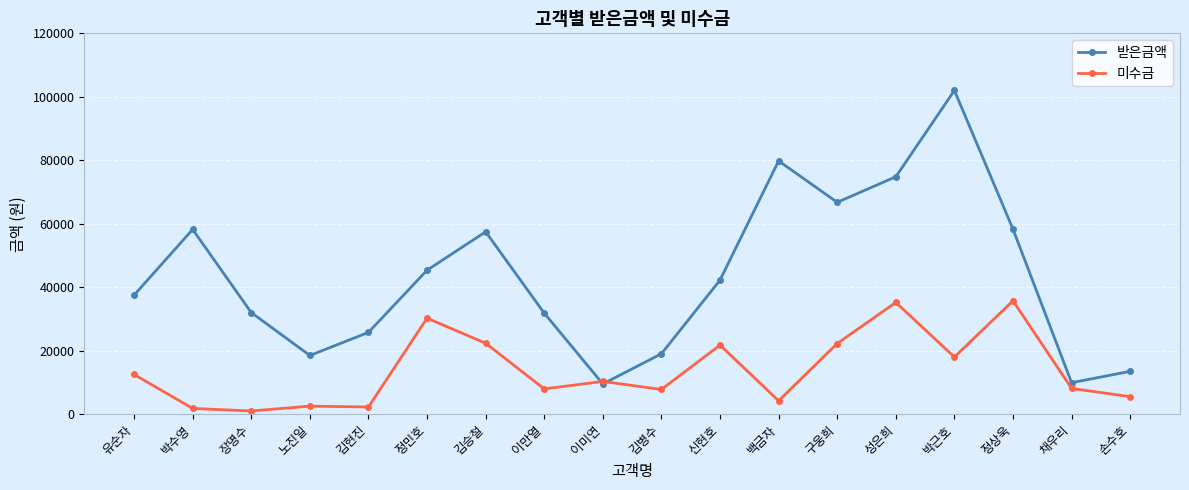

At 박수영, list the series in order from largest to smallest.

받은금액, 미수금